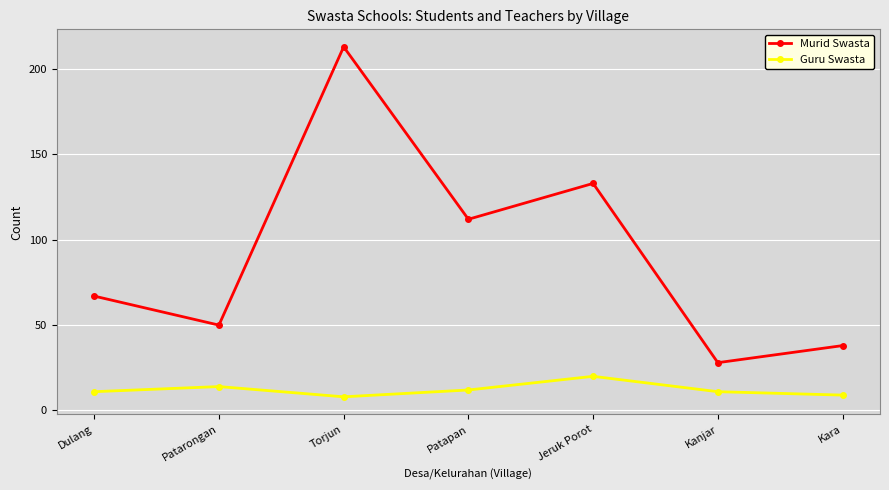

At which category does Guru Swasta reach its first local valley?

Torjun